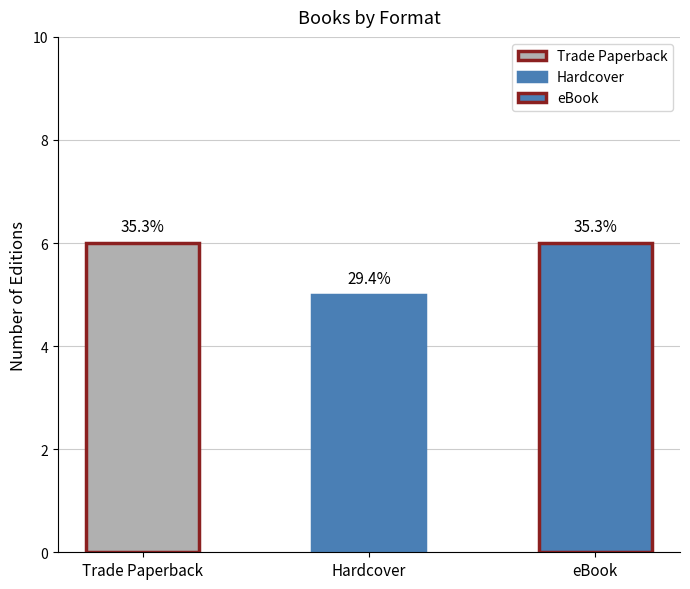

What is the sum of all values?

17